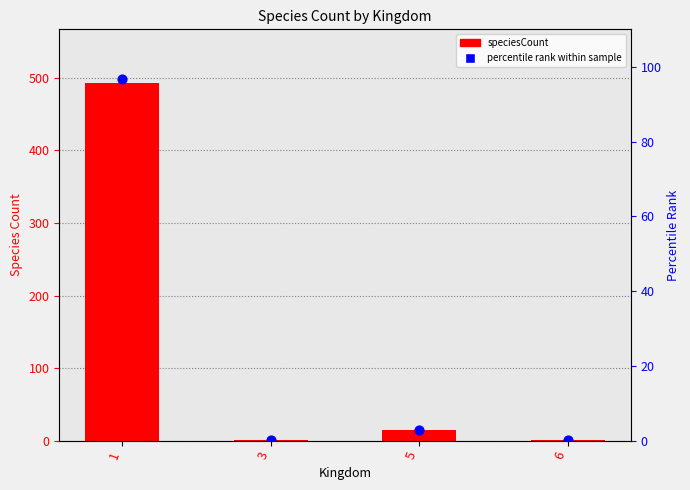

At which category is the sum across all series the highest?

1